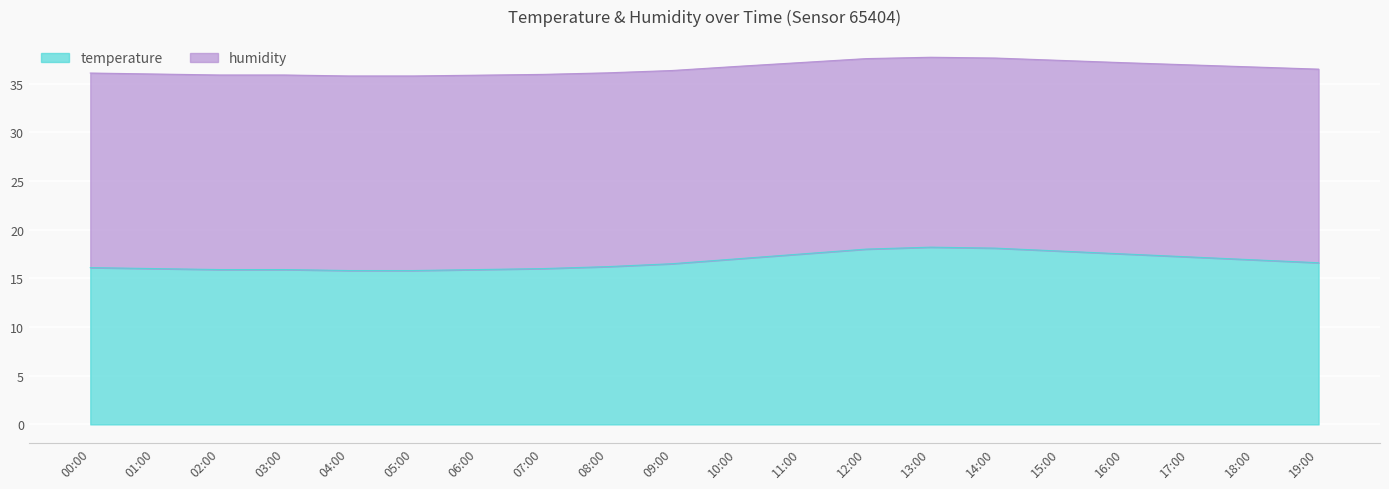

Count the number of categories in the chart.

20